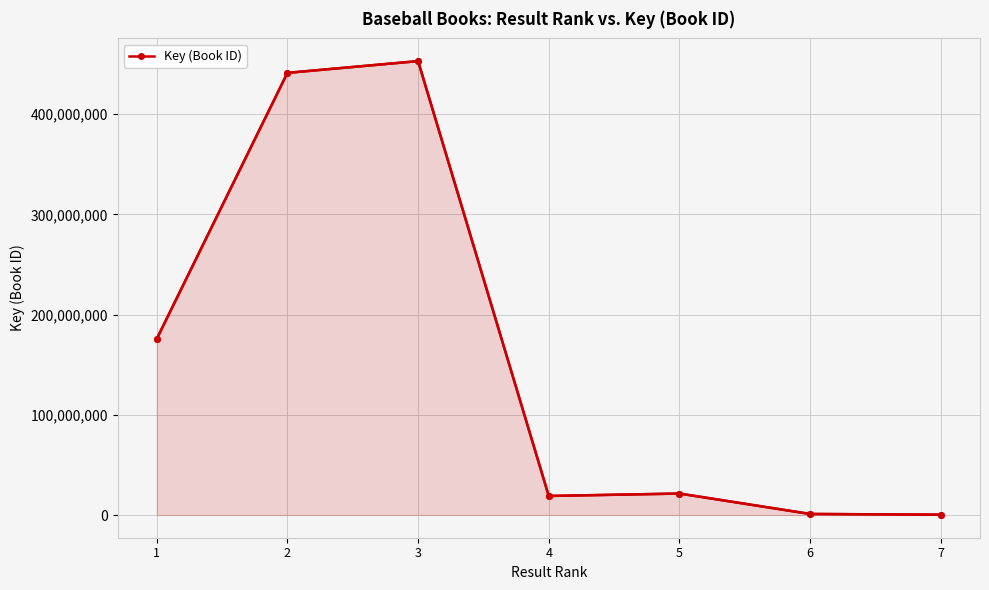

How many data points does each series have?

7